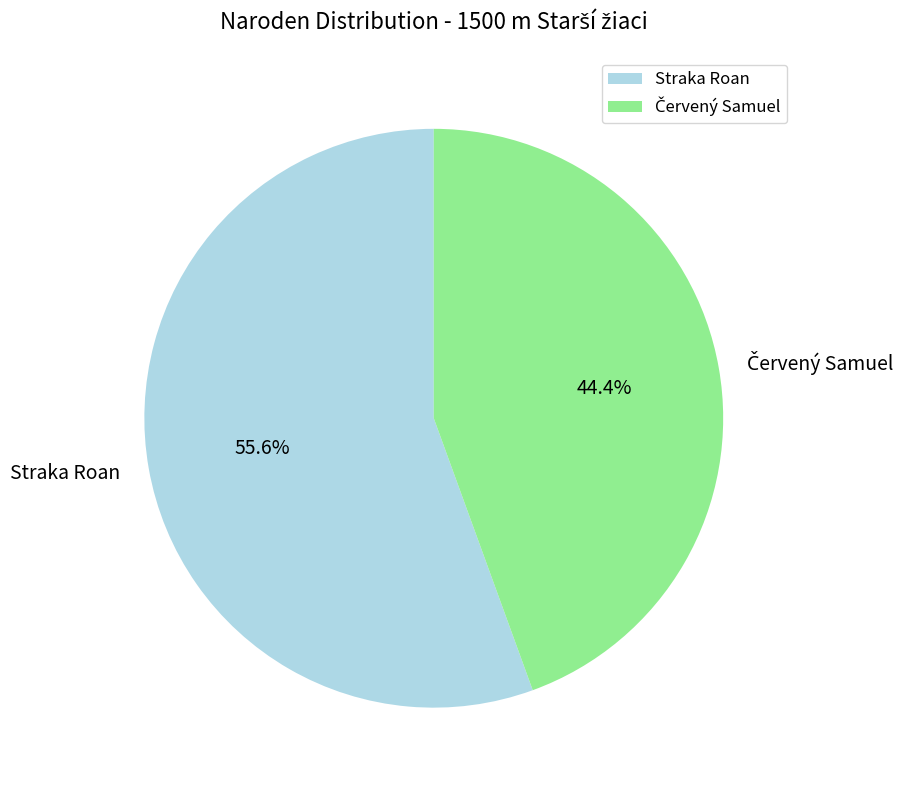

How much of the chart is everything except Straka Roan?

44.4%